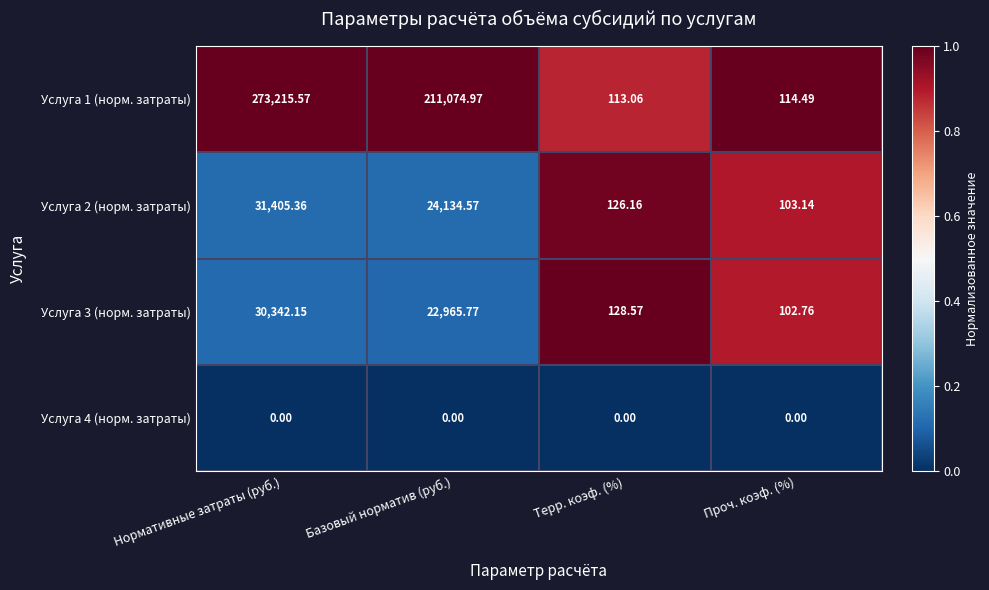

Rank the series by their maximum value, from highest to lowest.

Услуга 1 (норм. затраты), Услуга 2 (норм. затраты), Услуга 3 (норм. затраты), Услуга 4 (норм. затраты)